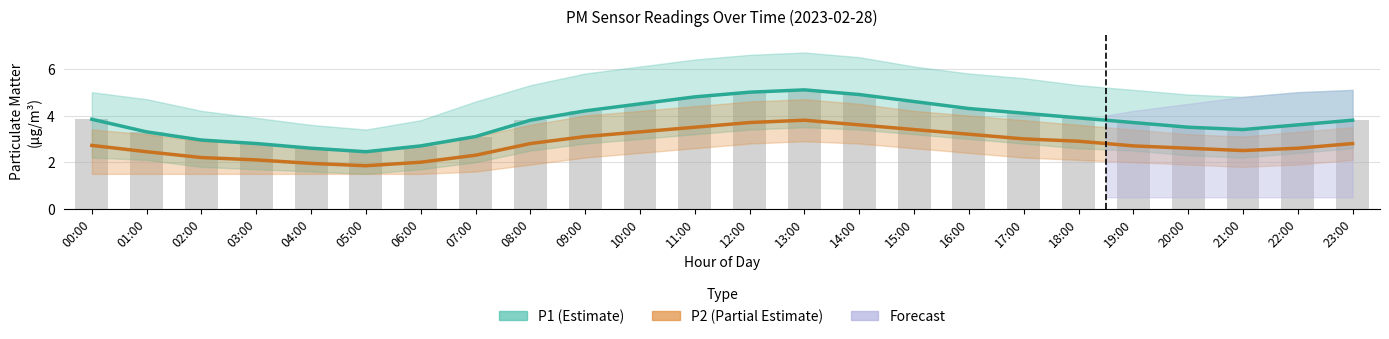

What is the value of the P2 (Partial Estimate) bar at the 5th from the left?

1.9